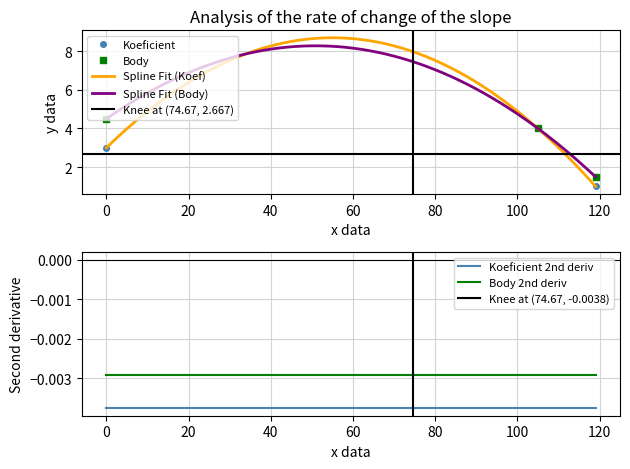

What is the difference between the maximum and minimum values in the Koeficient series?

3.0